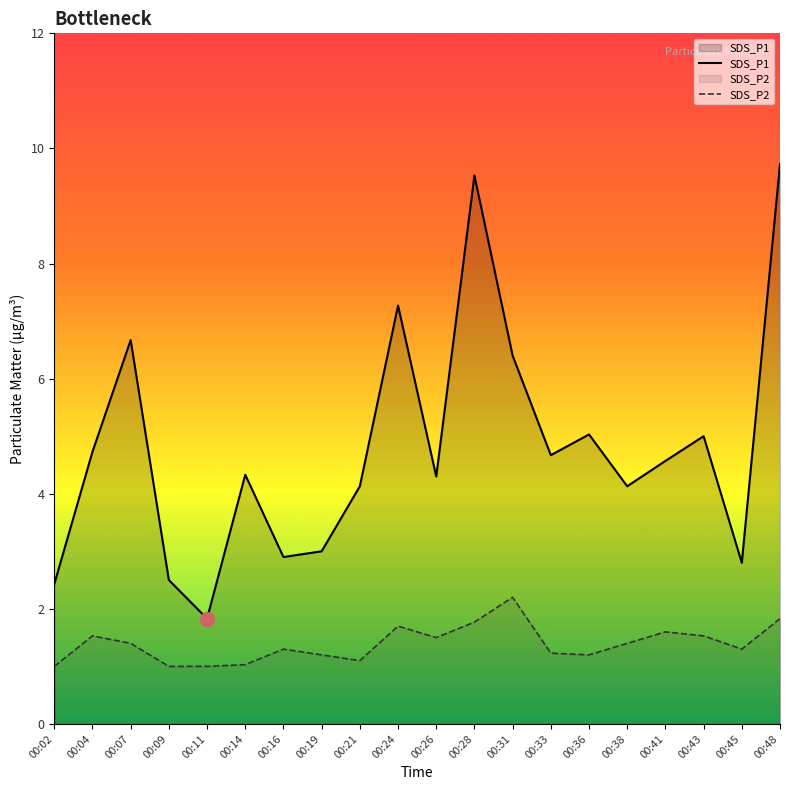

How many lines are shown in the chart?

2